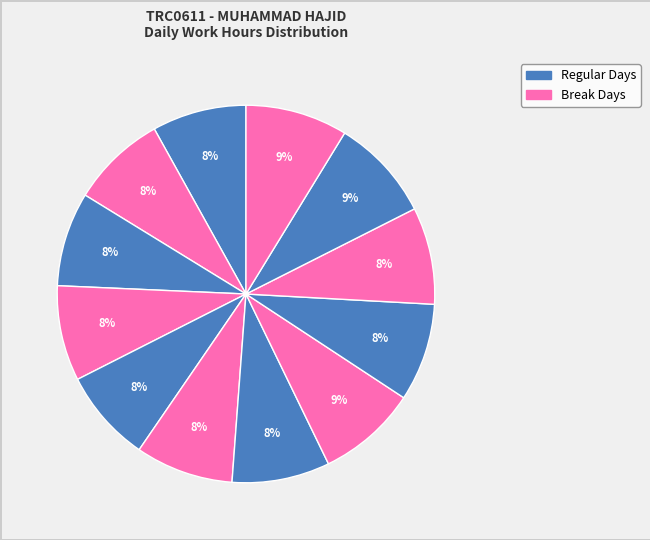

How many slices are in this pie chart?

12